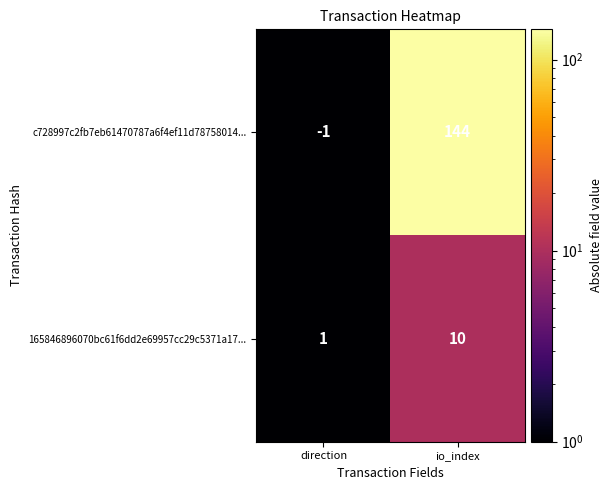

The value of 165846896070bc61f6dd2e69957cc29c5371a17... at io_index is 18. True or false?

False